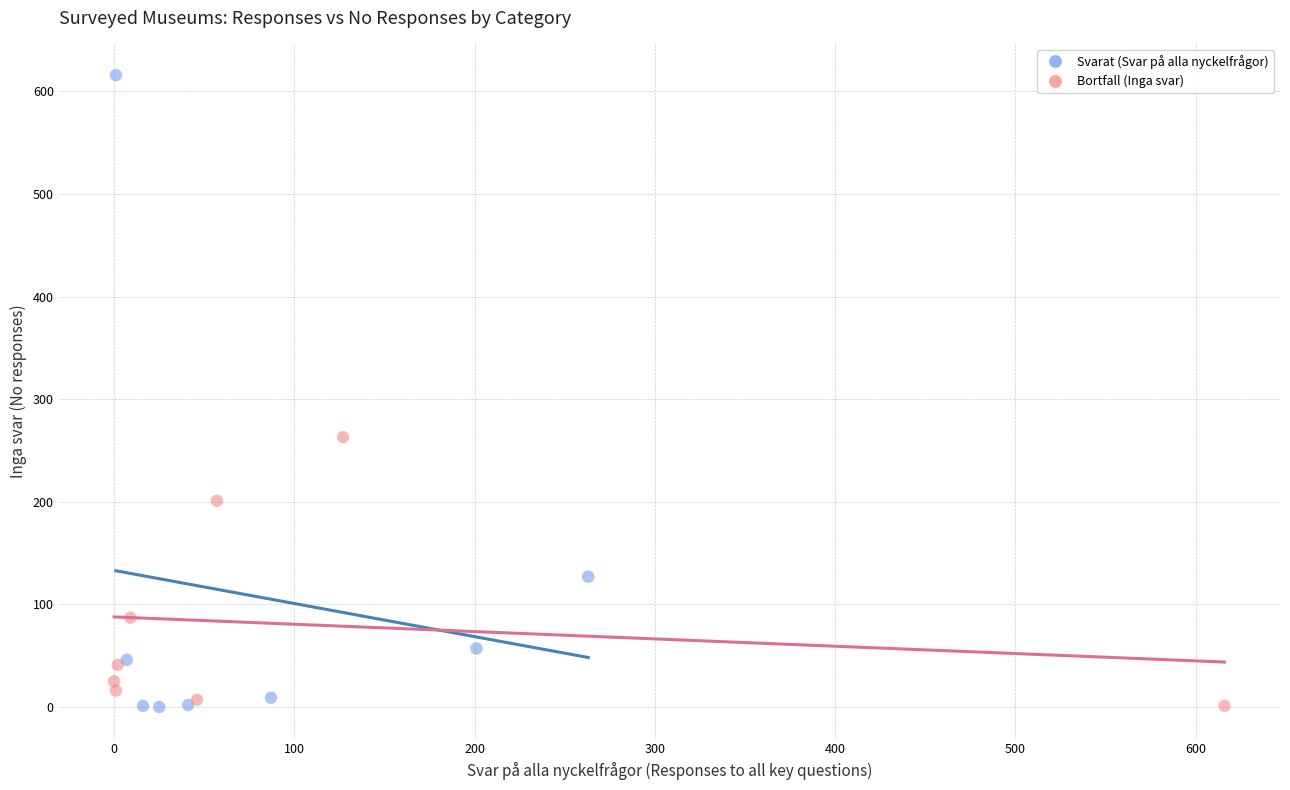

Which series reaches the maximum Y coordinate?

Svarat (Svar på alla nyckelfrågor)